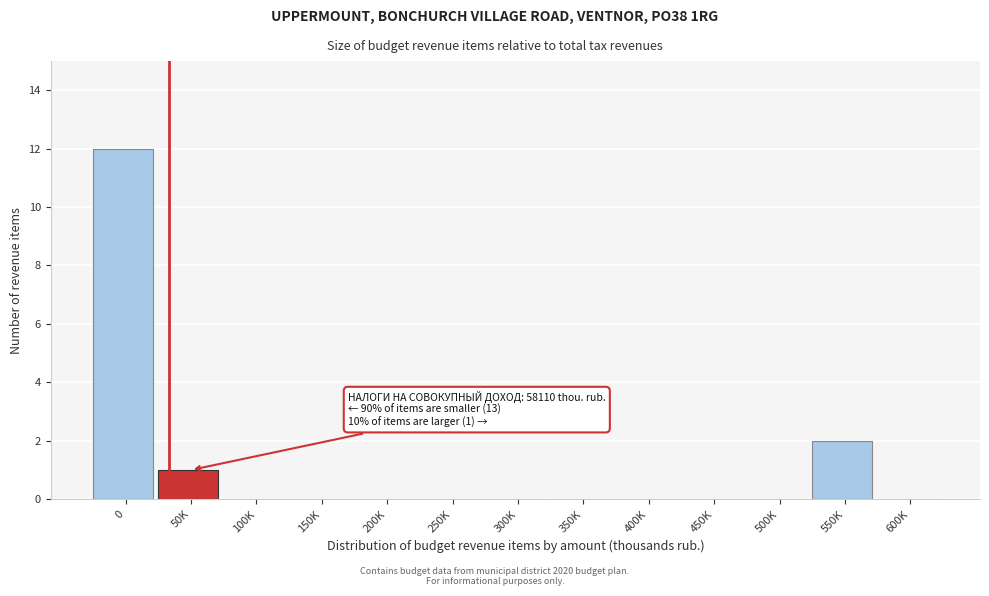

Reading left to right, extract all data points from this chart.

0=12	50K=1	100K=0	150K=0	200K=0	250K=0	300K=0	350K=0	400K=0	450K=0	500K=0	550K=2	600K=0